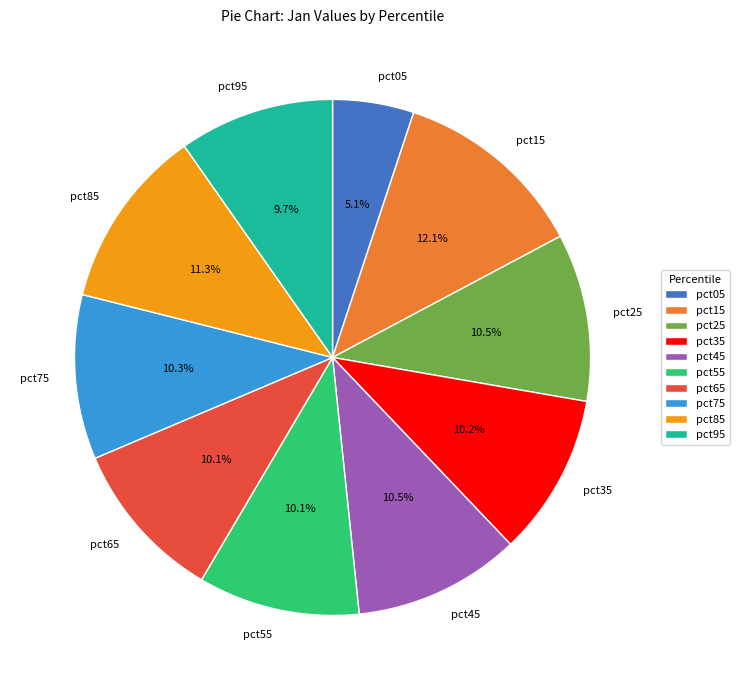

To the nearest percent, what portion does pct75 represent?

10%